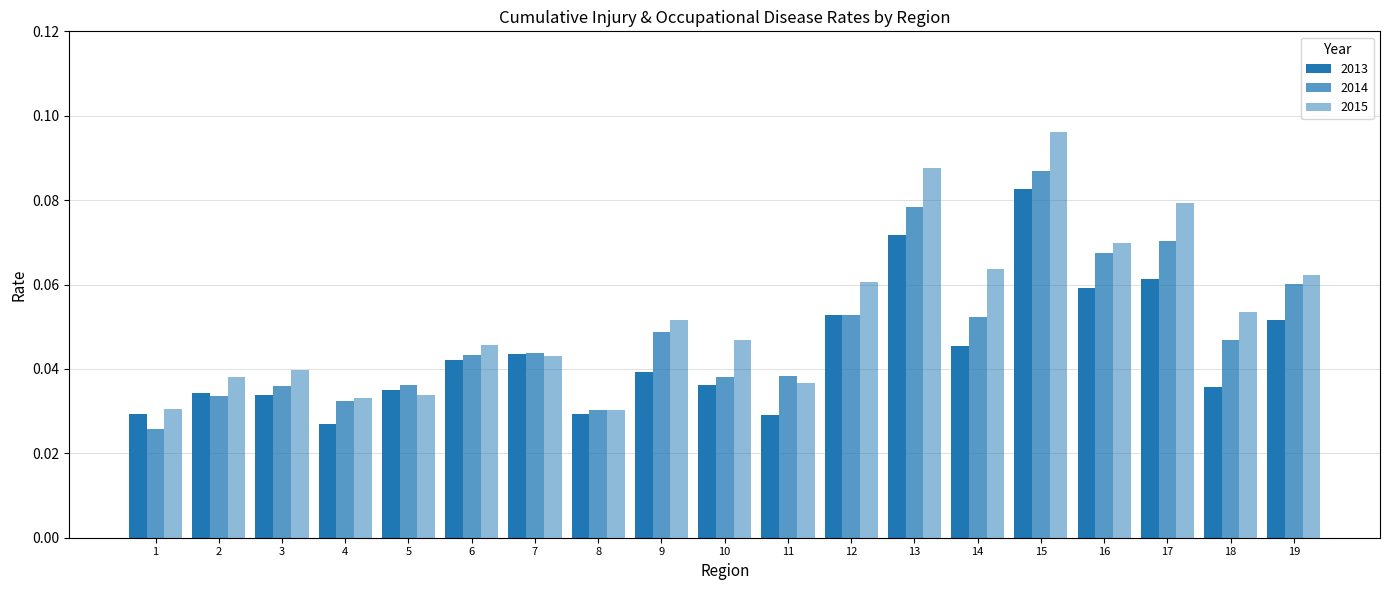

List the series in order of their peak value, lowest first.

2013, 2014, 2015